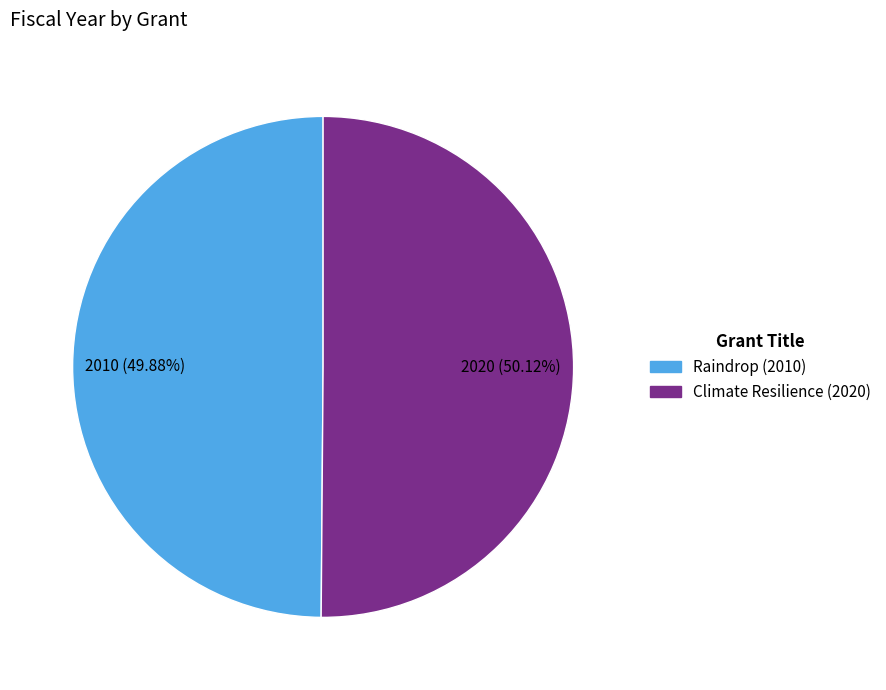

Is there any slice that represents more than half of the pie?

Yes